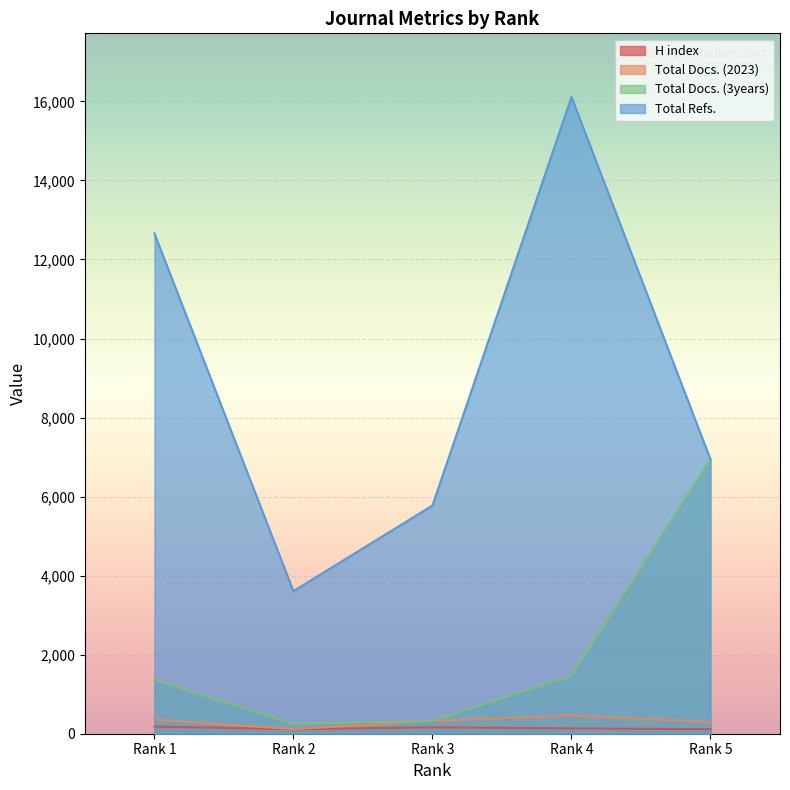

Between Rank 1 and Rank 4, which series saw the biggest shift?

Total Refs.